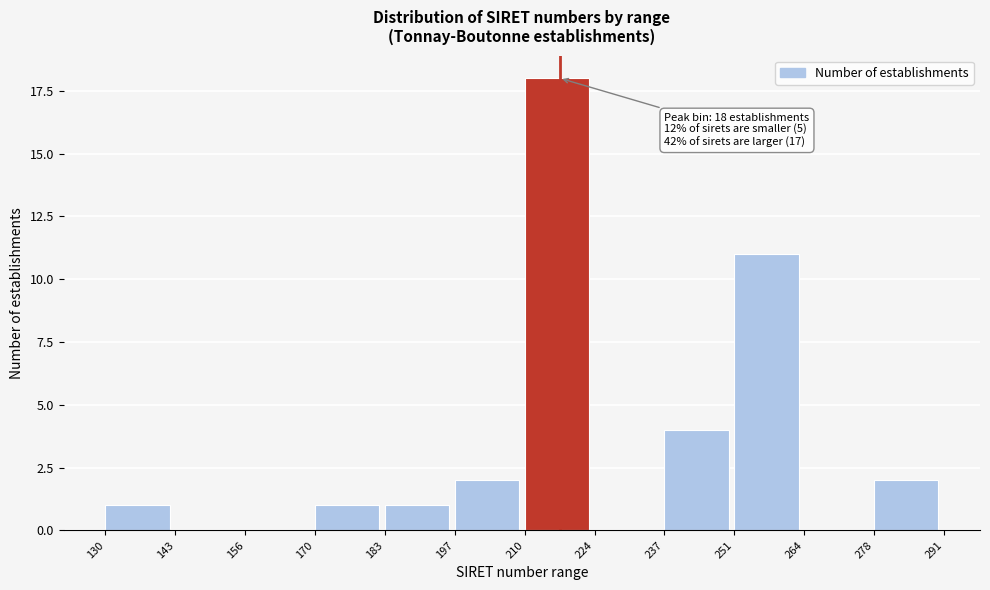

Reading right to left, what are all the values shown in this chart?

278=2	264=0	251=11	237=4	224=0	210=18	197=2	183=1	170=1	156=0	143=0	130=1